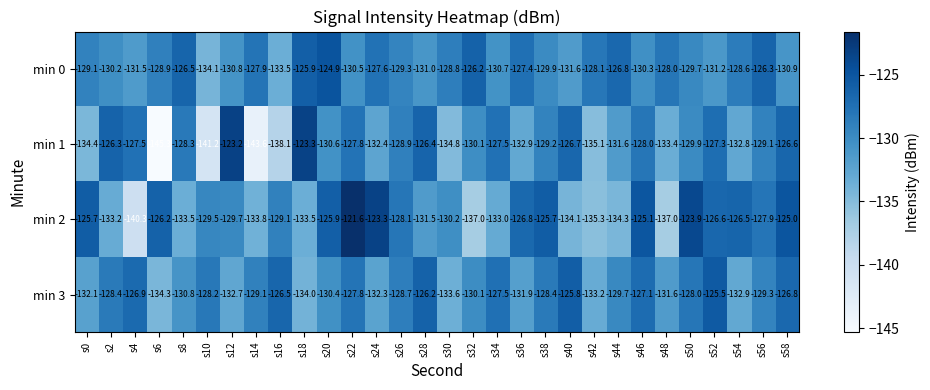

Between s2 and s44, which series saw the biggest shift?

min 1